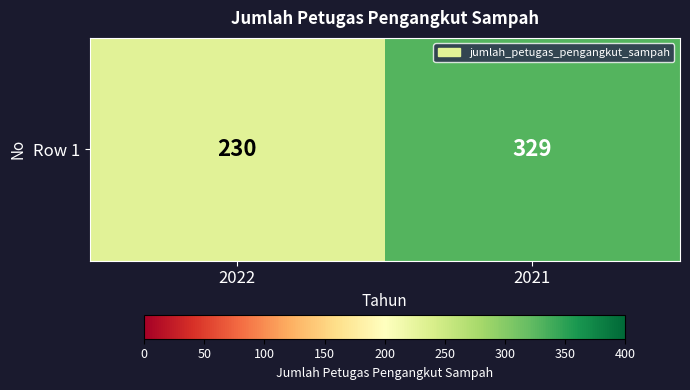

What is the average value?

280